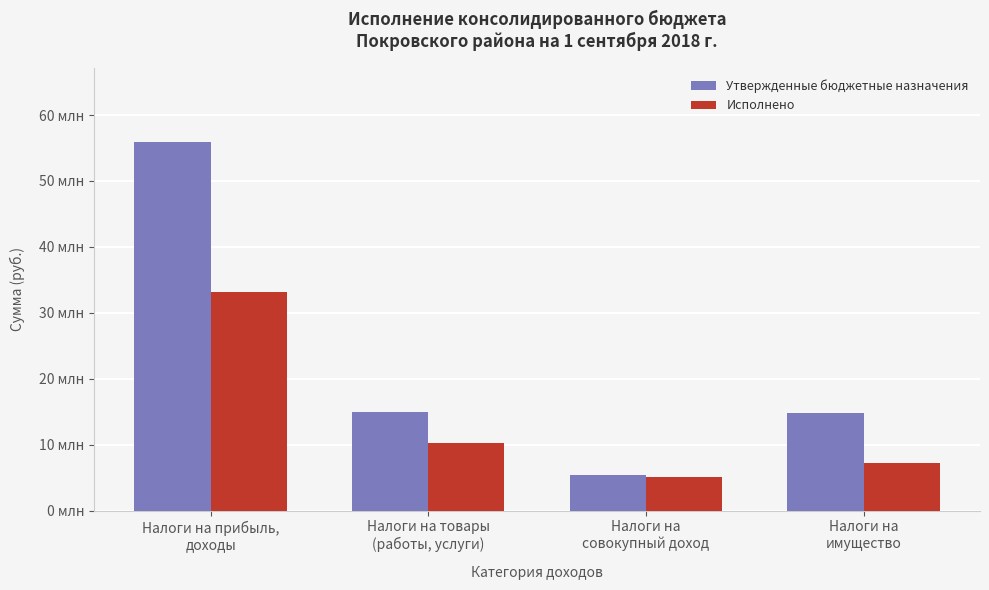

What is the average value of the Утвержденные бюджетные назначения series?

22796455.0